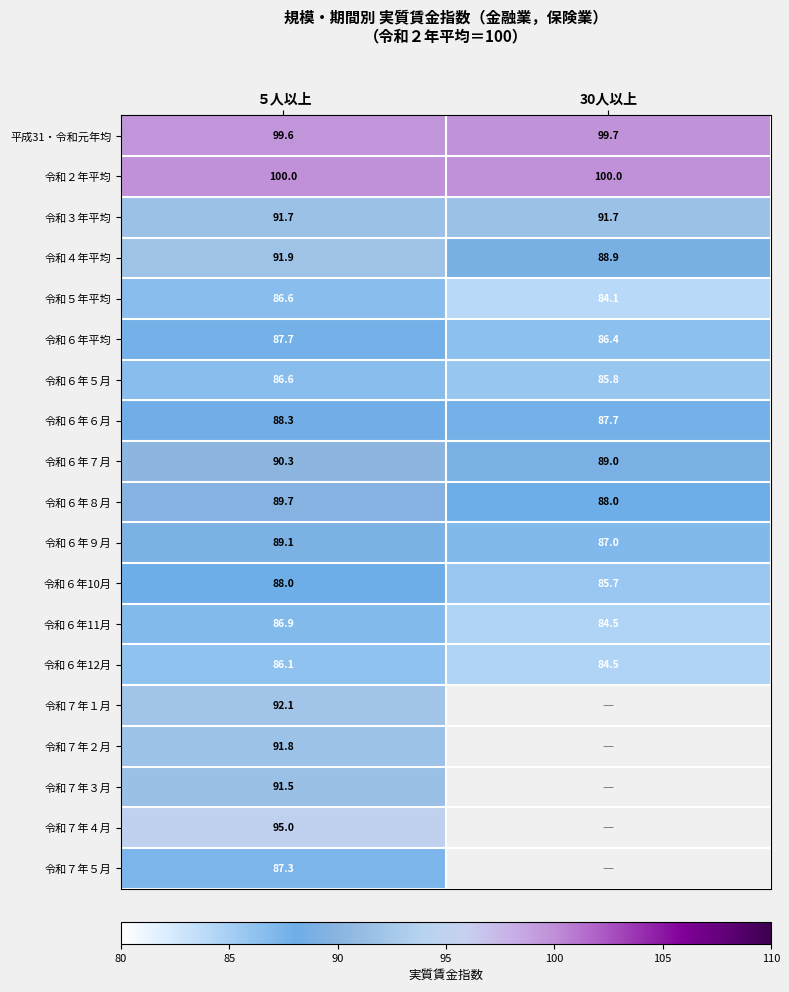

What is the difference between the 令和６年12月 values at 30人以上 and ５人以上?

1.6